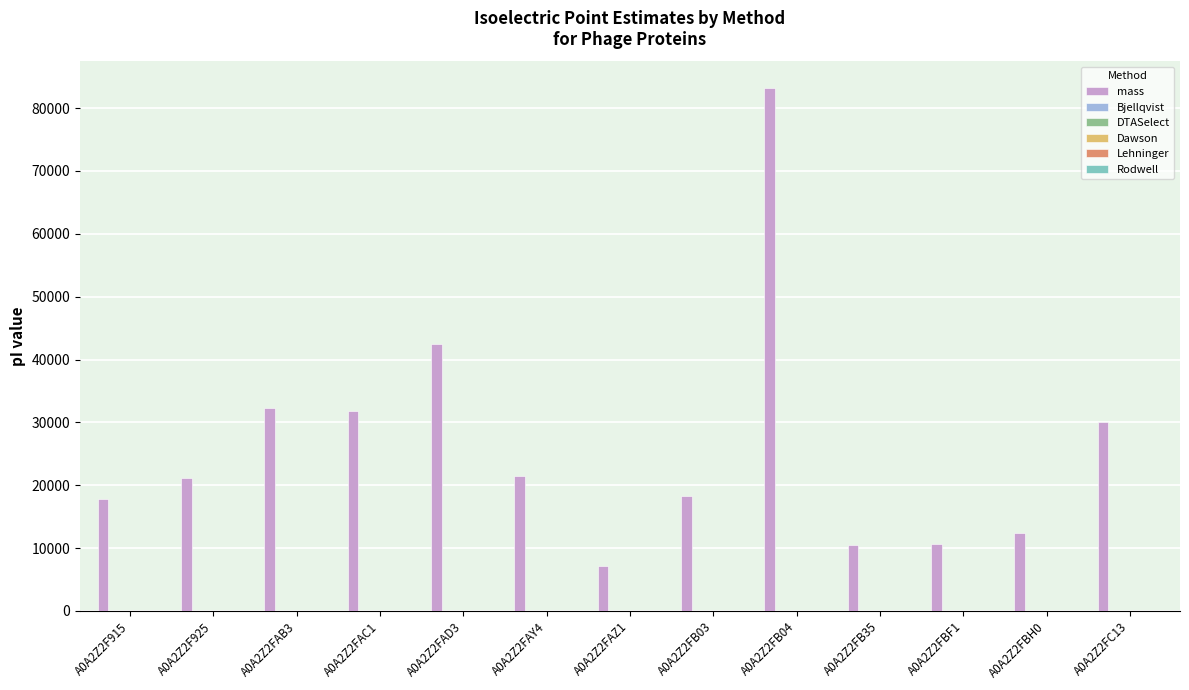

At which category is the sum across all series the highest?

A0A2Z2FB04